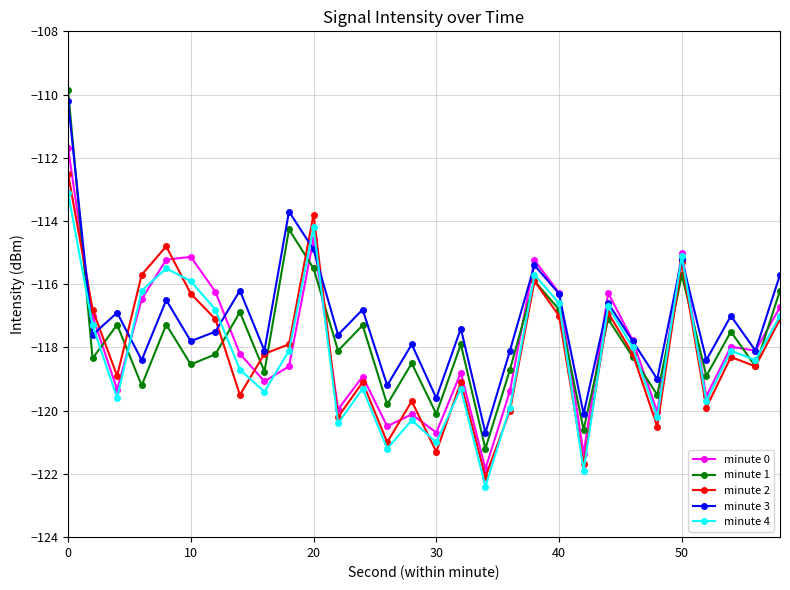

What is the value of the minute 0 point at the 29th from the left?

-118.1